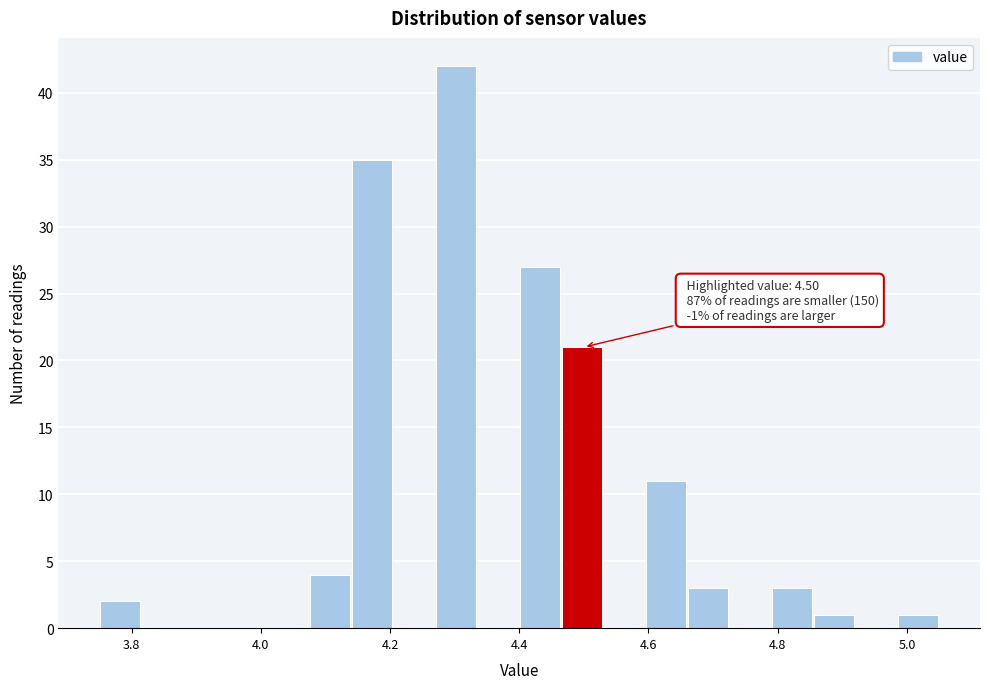

Read against the x-axis, roughly where is the centre of the tallest bar?

4.30